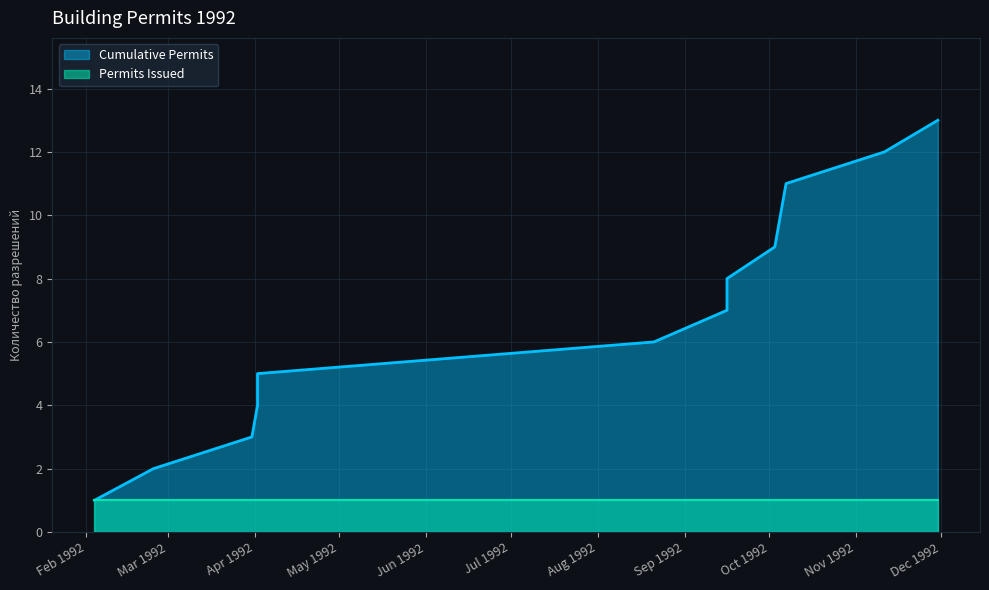

At which category does the chart reach its minimum across all series?

1992-02-04